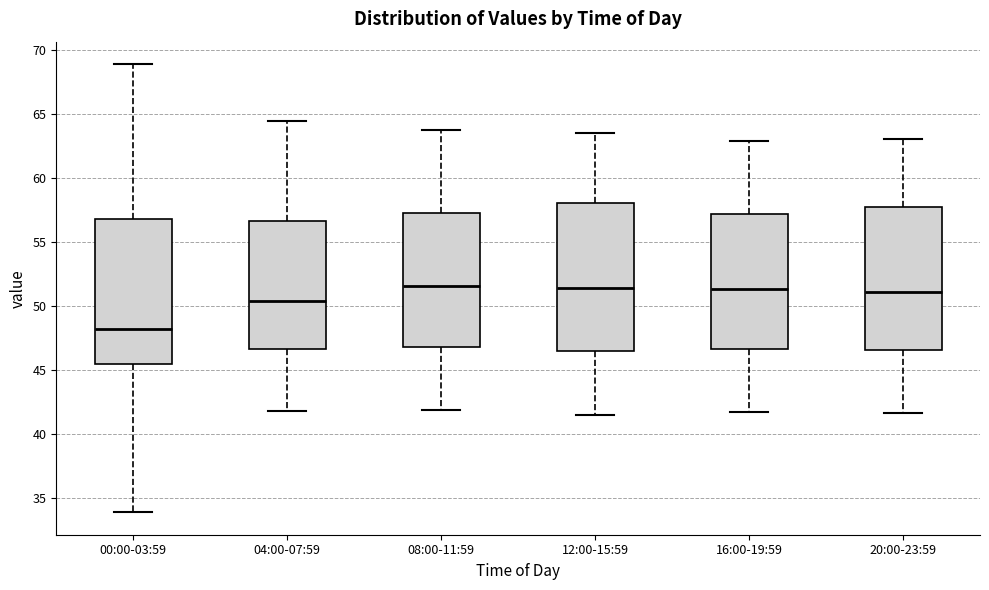

Reading left to right, transcribe this box plot: for each box, give where its median line is, the range the box spans, and where its two whiskers end, as read against the y-axis. The values are not printed on the chart, so give them approximately, as read against the axis.

00:00-03:59: median 48.0, box 45.5 to 57.0, whiskers 34.0 to 69.0
04:00-07:59: median 50.5, box 46.5 to 56.5, whiskers 42.0 to 64.5
08:00-11:59: median 51.5, box 47.0 to 57.5, whiskers 42.0 to 64.0
12:00-15:59: median 51.5, box 46.5 to 58.0, whiskers 41.5 to 63.5
16:00-19:59: median 51.5, box 46.5 to 57.0, whiskers 41.5 to 63.0
20:00-23:59: median 51.0, box 46.5 to 57.5, whiskers 41.5 to 63.0